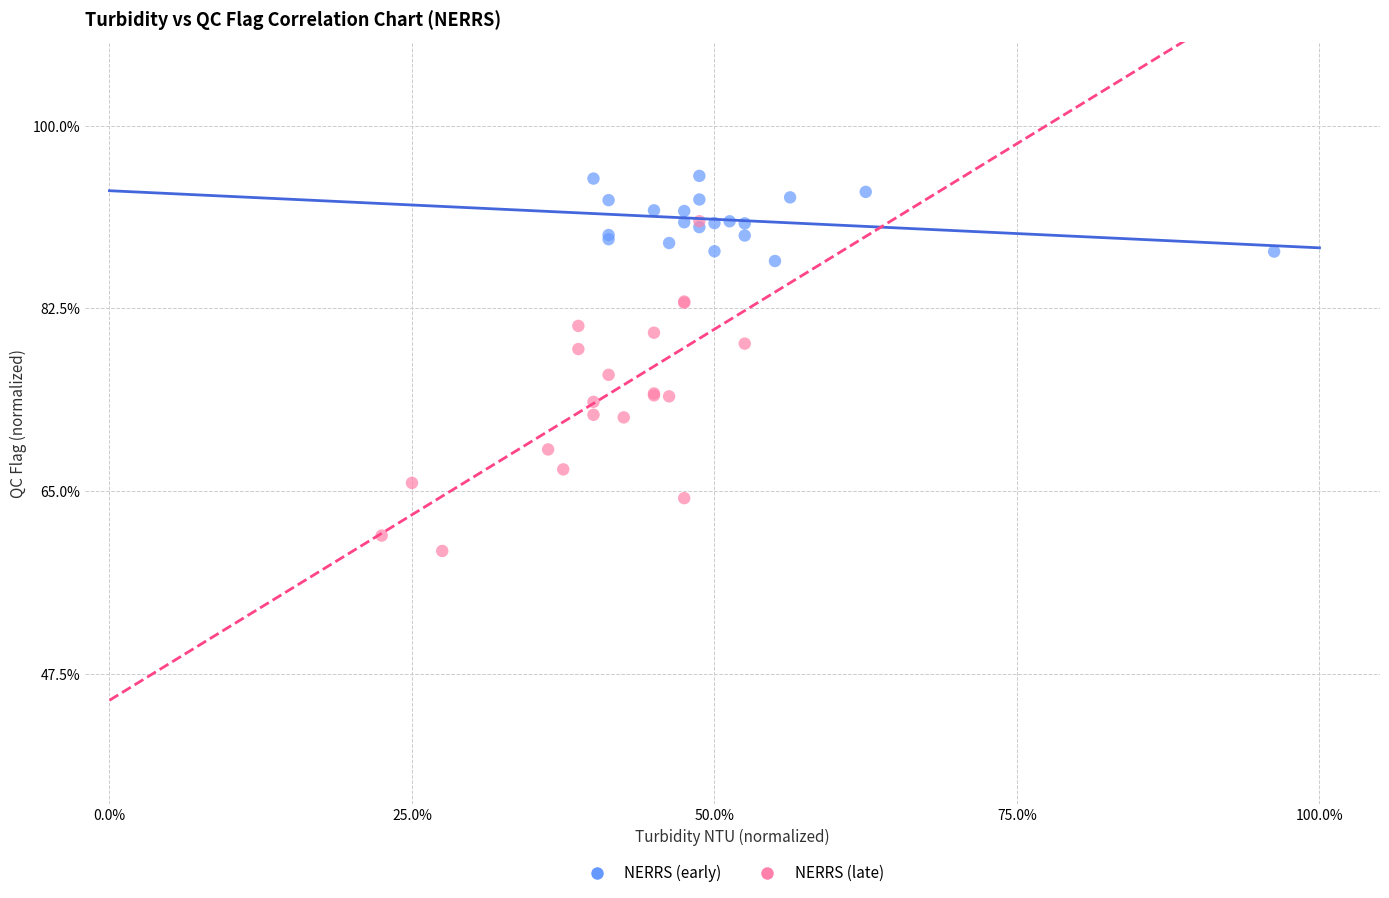

Which series contains the highest Y value?

NERRS (early)